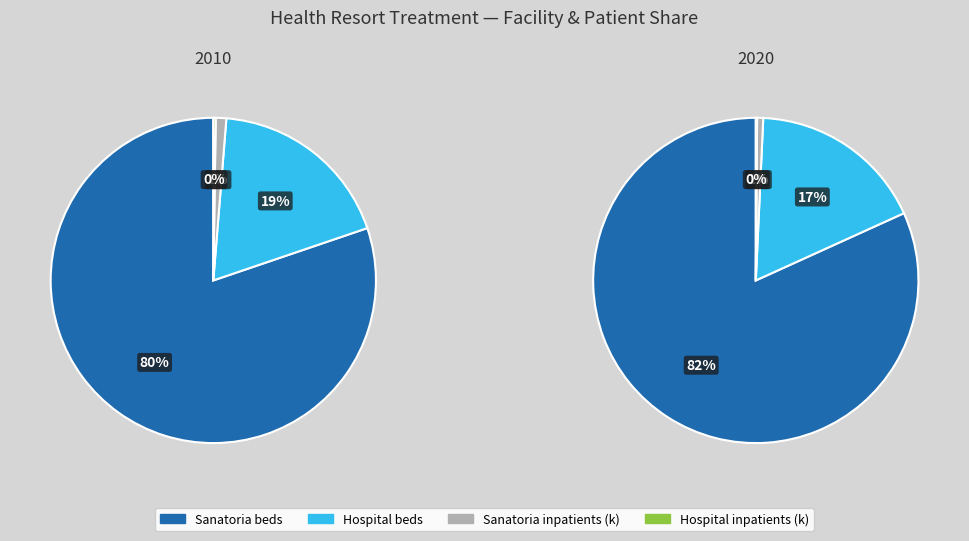

What is the smallest slice in the pie chart?

1